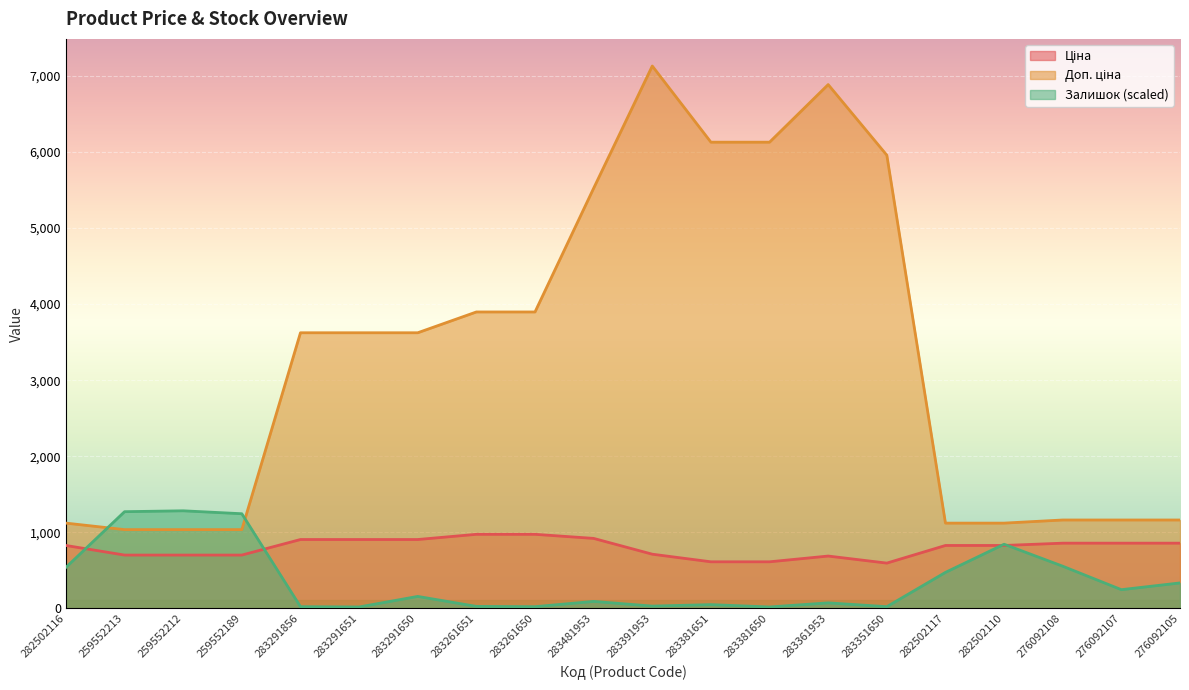

Which series has the largest total across all categories?

Доп. ціна